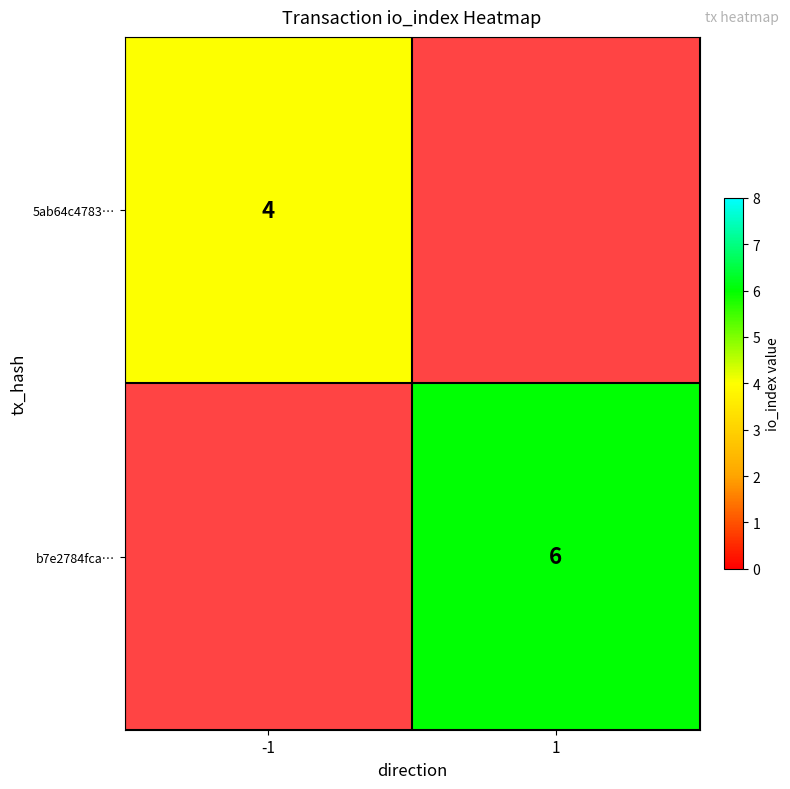

The value of 5ab64c4783… at -1 is 6. True or false?

False